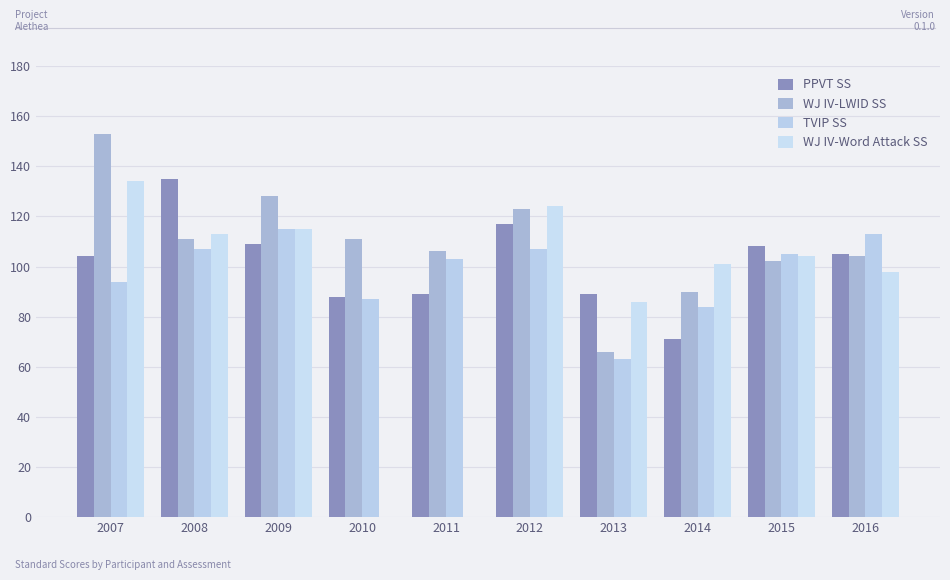

How many distinct data groups are displayed?

4